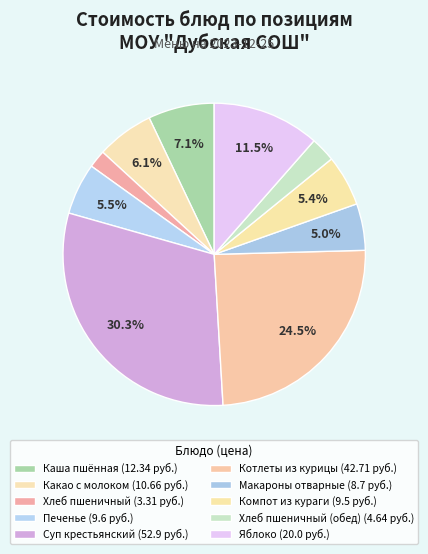

How many segments does this pie chart have?

10